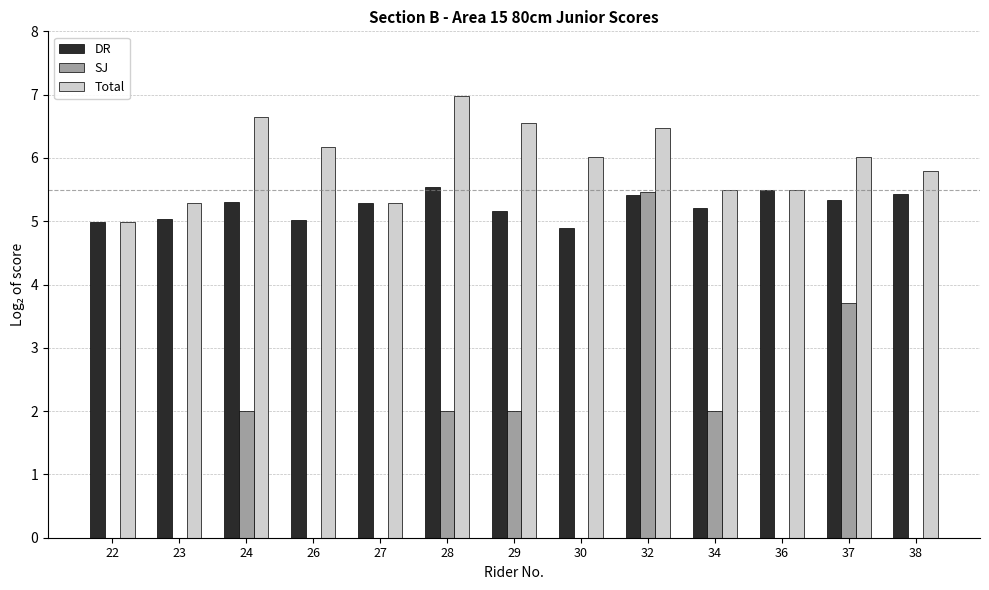

What is the maximum value shown in the chart?

7.0